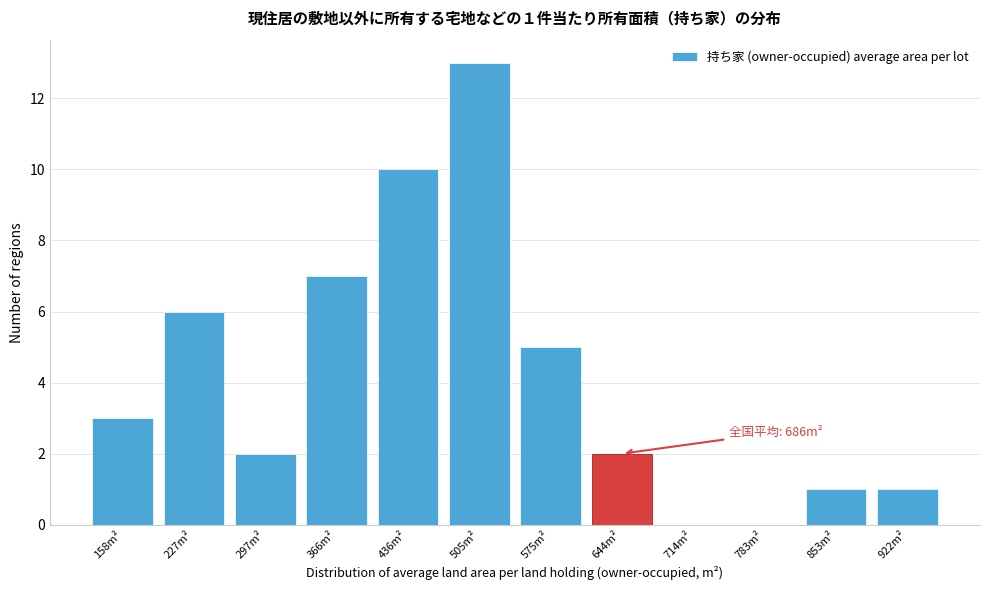

Reading left to right, transcribe all the data shown in this chart.

158m²=3	227m²=6	297m²=2	366m²=7	436m²=10	505m²=13	575m²=5	644m²=2	714m²=0	783m²=0	853m²=1	922m²=1